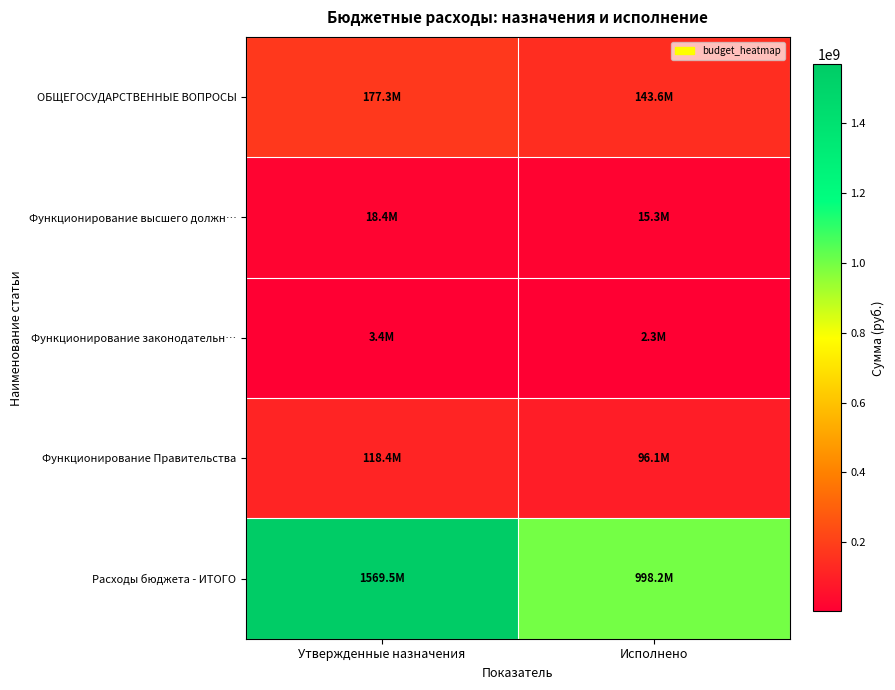

How many categories are shown in the chart?

2